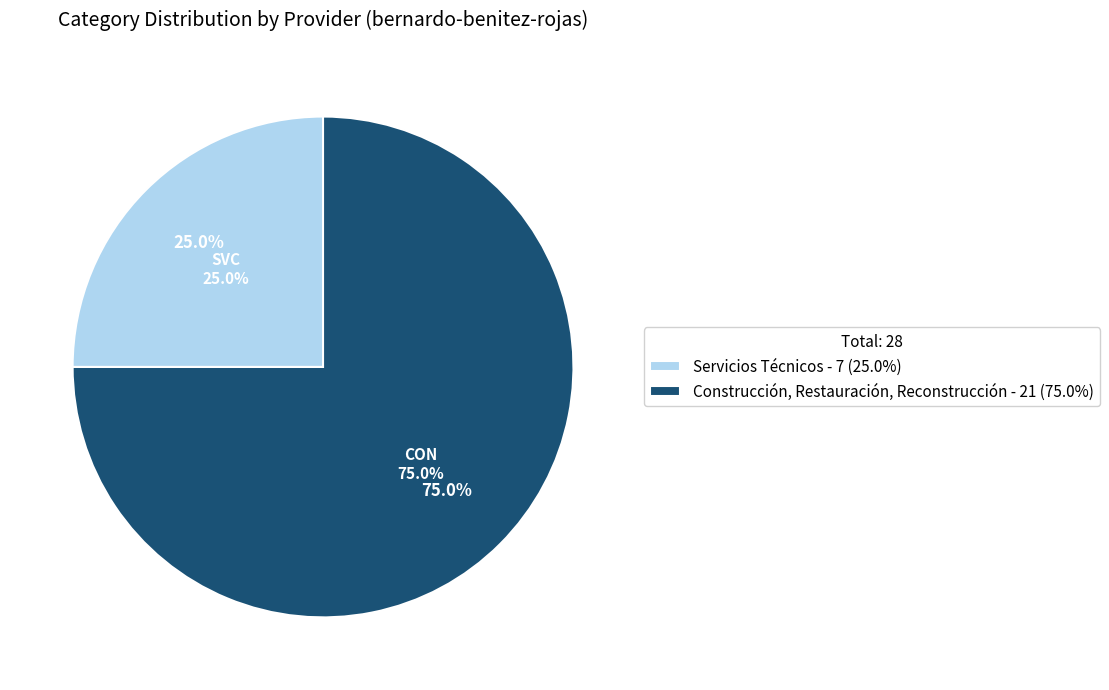

Combined, do Servicios Técnicos and Construcción, Restauración, Reconstrucción account for over 50%?

Yes